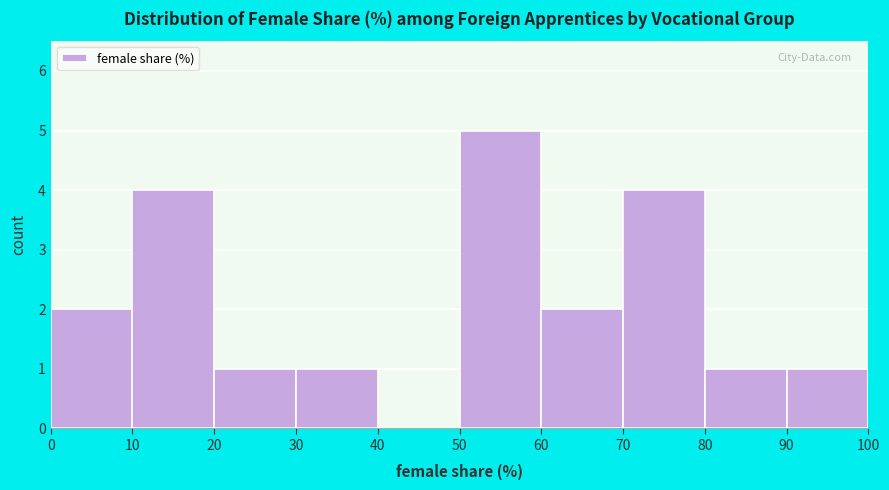

Reading left to right, transcribe this chart: for each bar, give the range it covers on the x-axis and its height. The values are not printed on the chart, so give them approximately, as read against the axis.

0 to 10: 2
10 to 20: 4
20 to 30: 1
30 to 40: 1
40 to 50: 0
50 to 60: 5
60 to 70: 2
70 to 80: 4
80 to 90: 1
90 to 100: 1